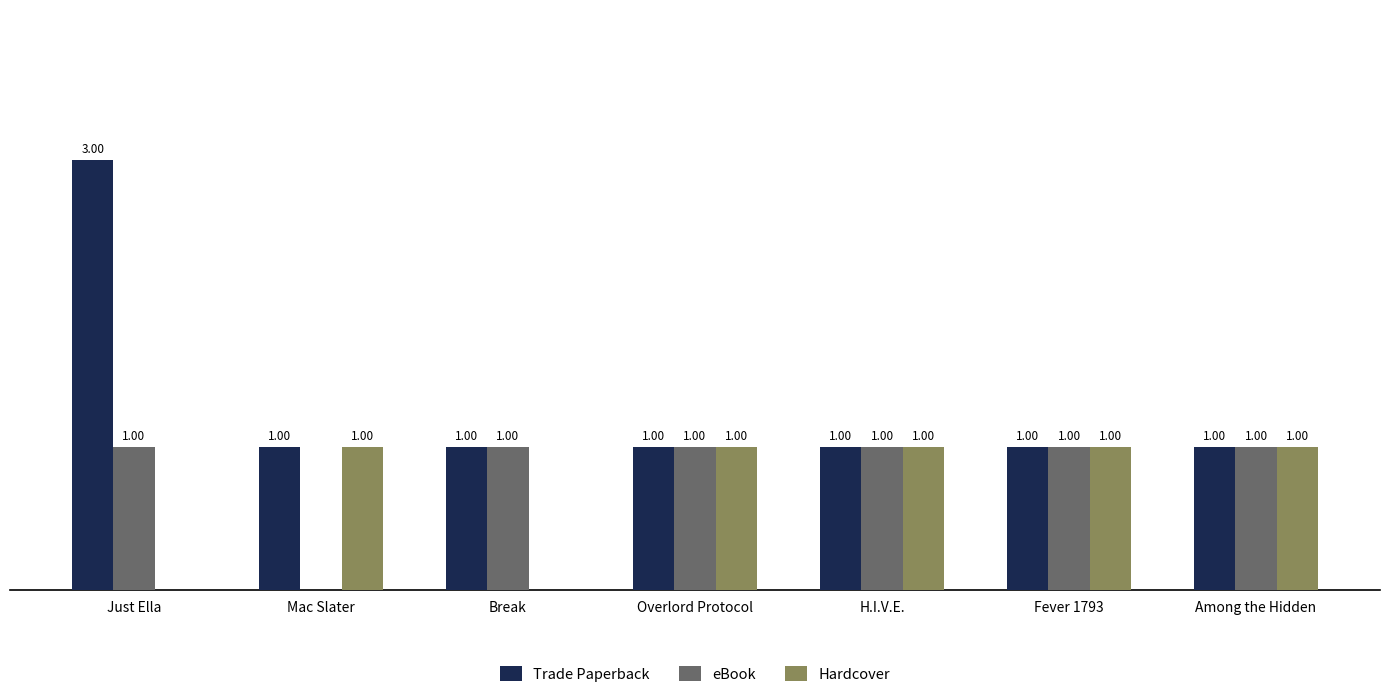

Which series has the largest total across all categories?

Trade Paperback